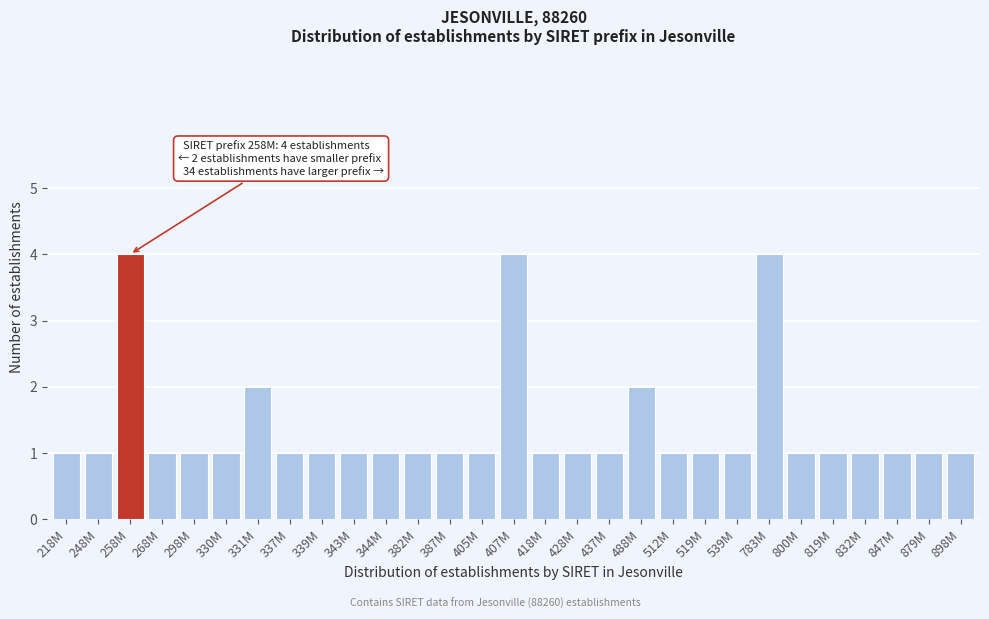

Reading left to right, list all the values displayed in this chart.

1	1	4	1	1	1	2	1	1	1	1	1	1	1	4	1	1	1	2	1	1	1	4	1	1	1	1	1	1